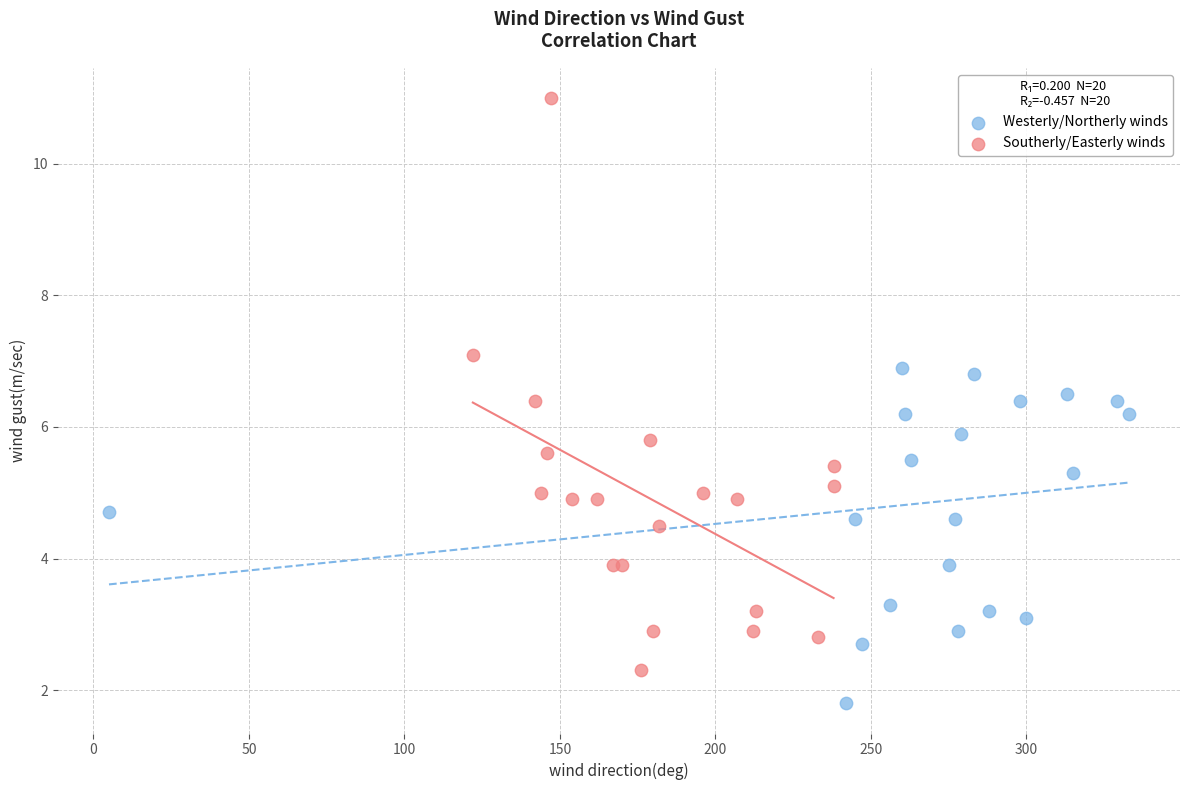

What are all the series names shown in the legend?

Westerly/Northerly winds, Southerly/Easterly winds